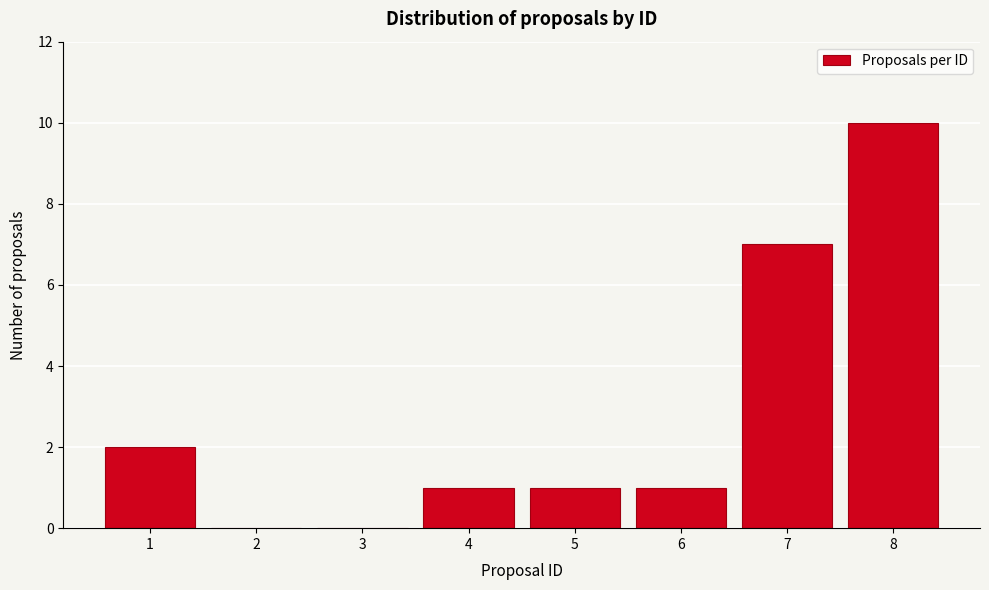

Over which range of the x-axis is the bar tallest?

7.5 to 8.5